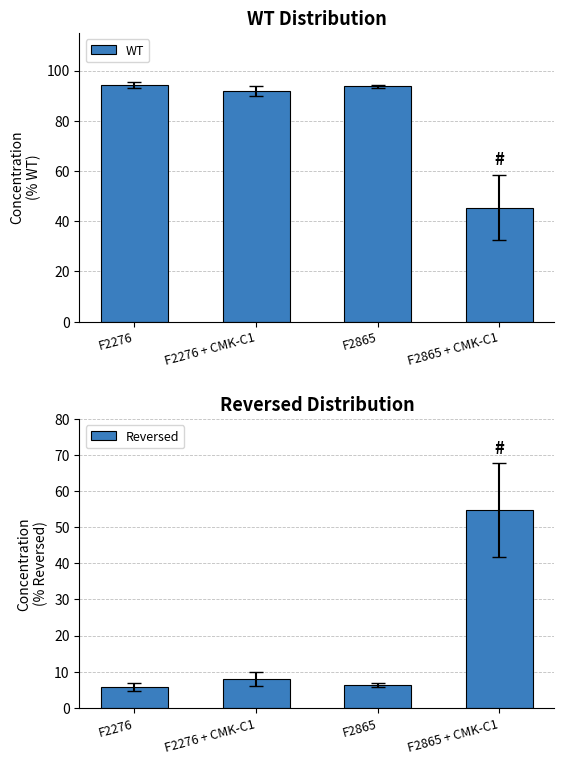

At how many categories does at least one series exceed 76?

3